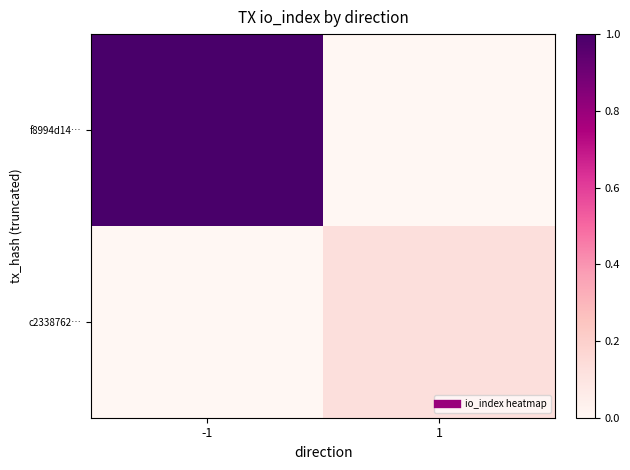

Reading left to right, list all the values displayed in this chart.

f8994d14…: -1=1.0	1=0.0
c2338762…: -1=0.0	1=0.1